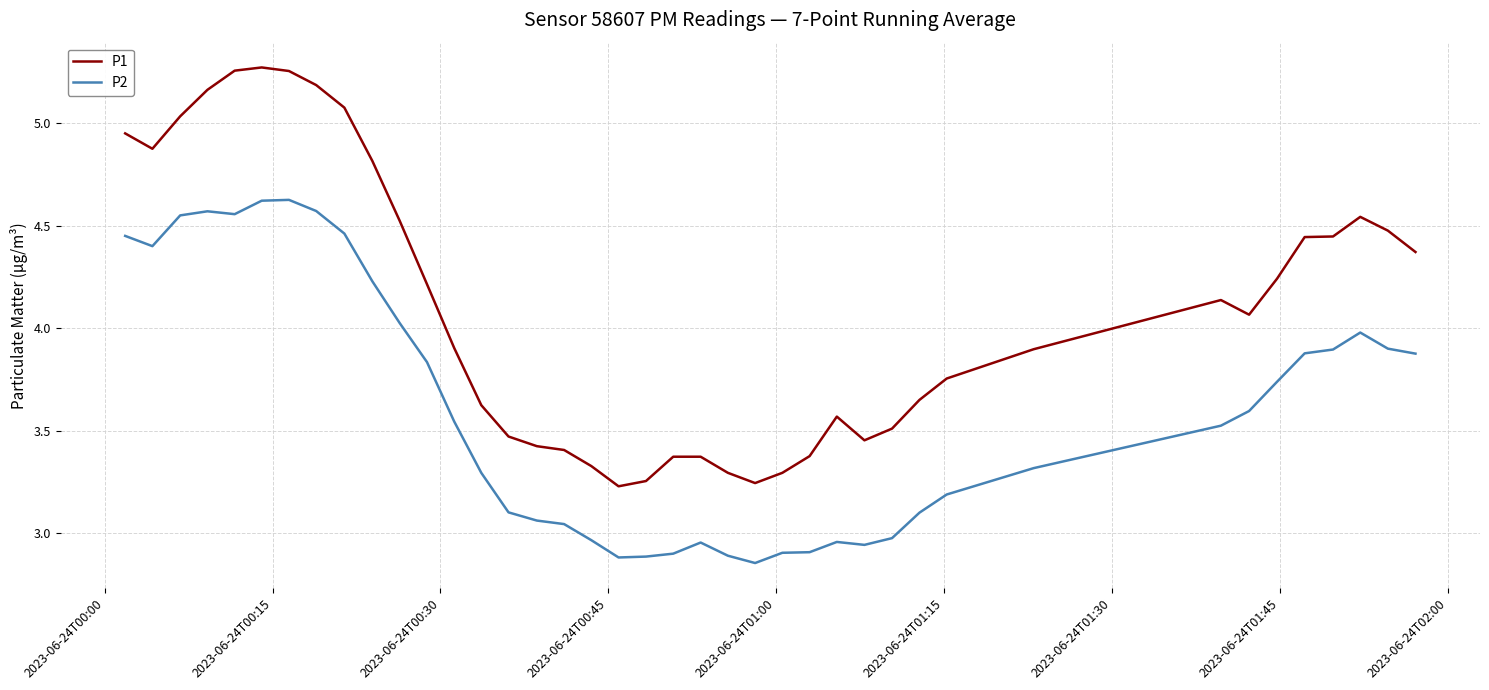

True or false: P2 and P1 intersect in this chart.

False